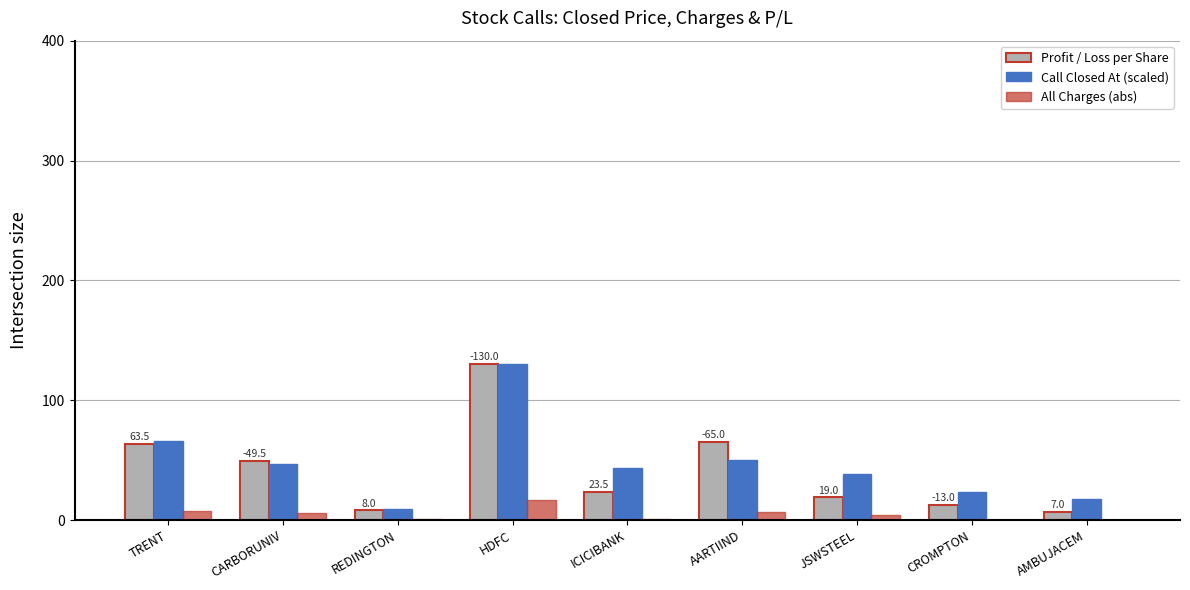

Is it true that Profit / Loss per Share equals 41.3 at ICICIBANK?

False